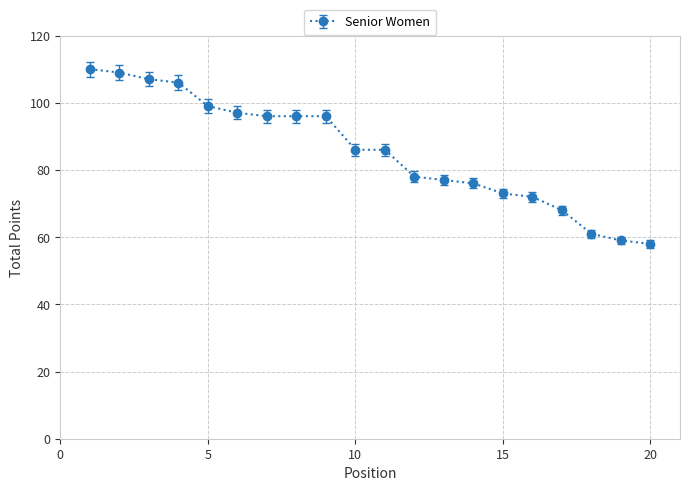

What is the difference between the maximum and minimum values?

52